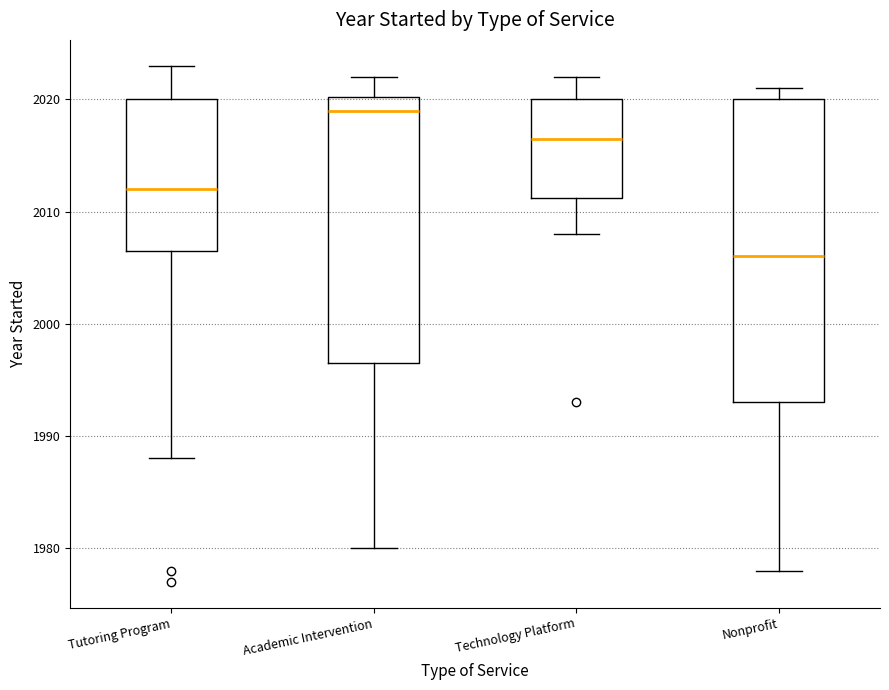

Comparing the boxes themselves (not the whiskers), which one is the tallest?

Nonprofit